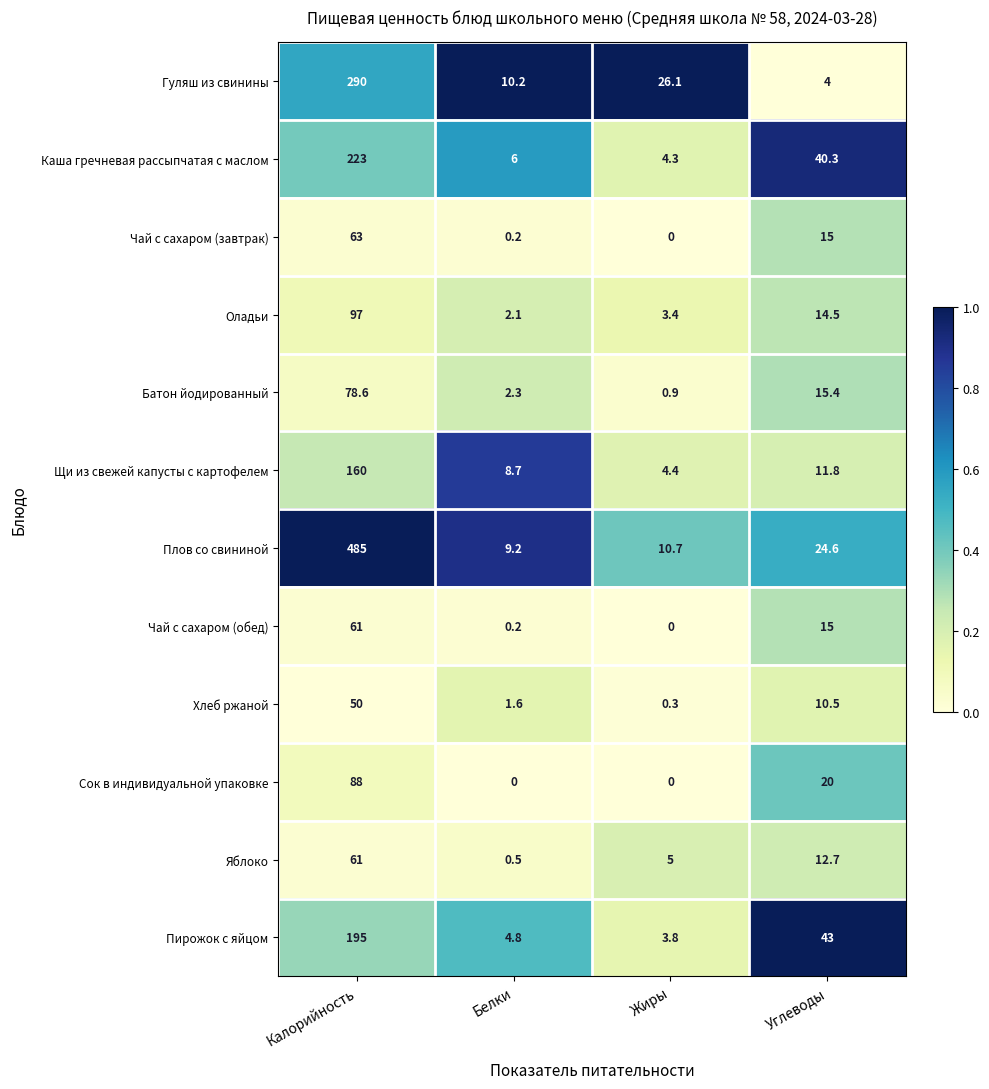

Which series changed the most between Белки and Углеводы?

Пирожок с яйцом